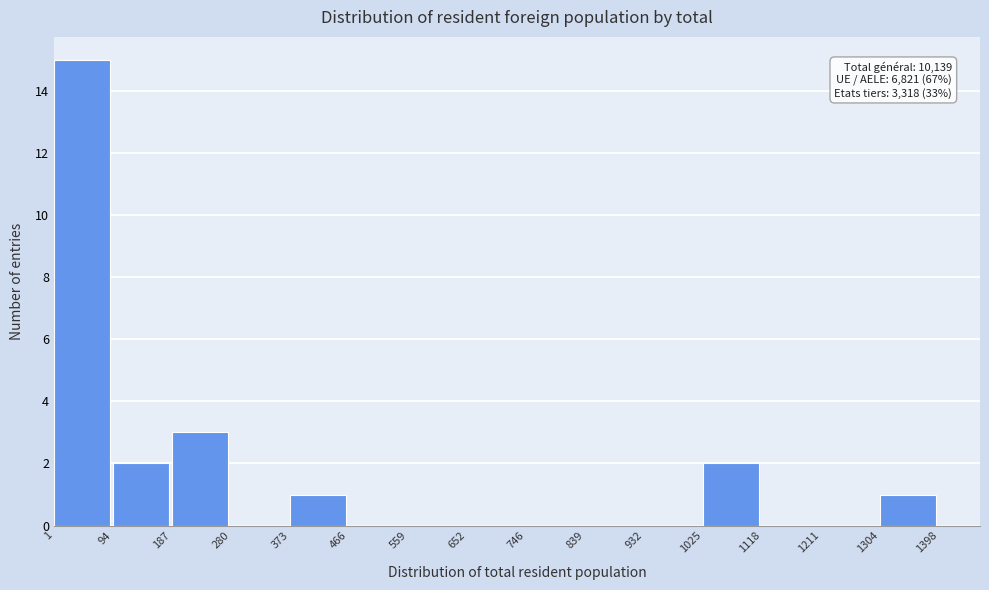

Over which range of the x-axis is the bar tallest?

1 to 94